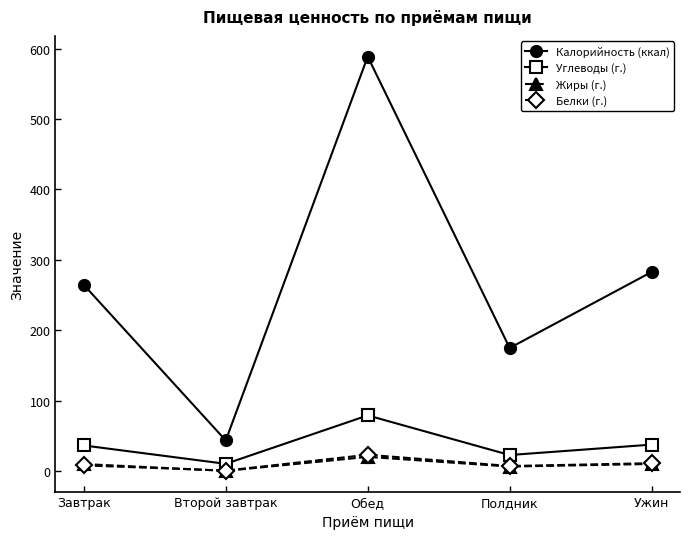

What is the highest value of the Углеводы (г.) series?

78.9